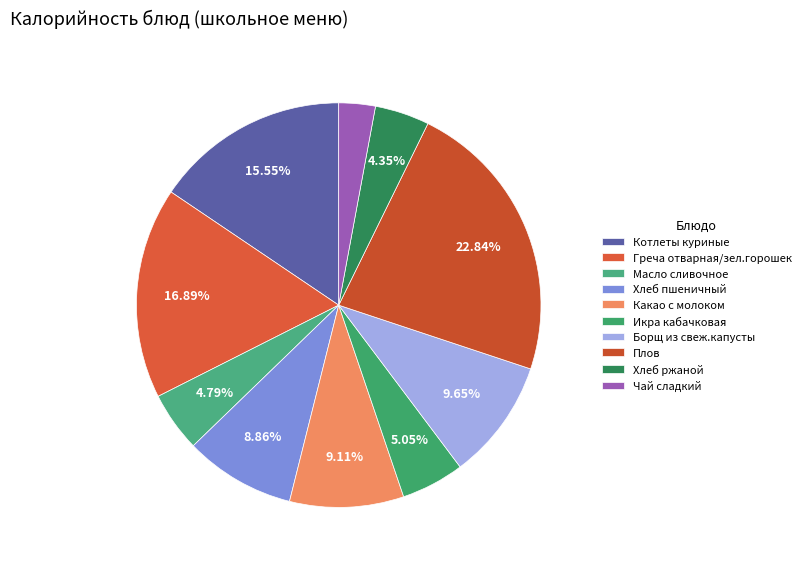

Does Греча отварная/зел.горошек account for over 50% of the chart?

No